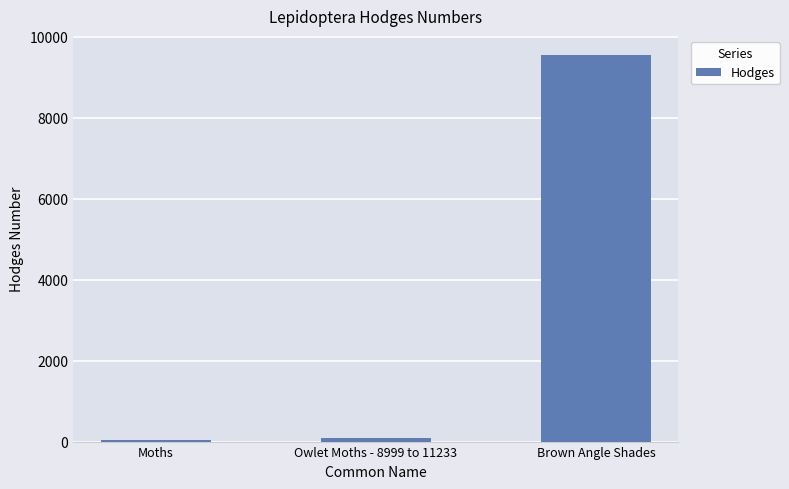

How many distinct data groups are displayed?

1